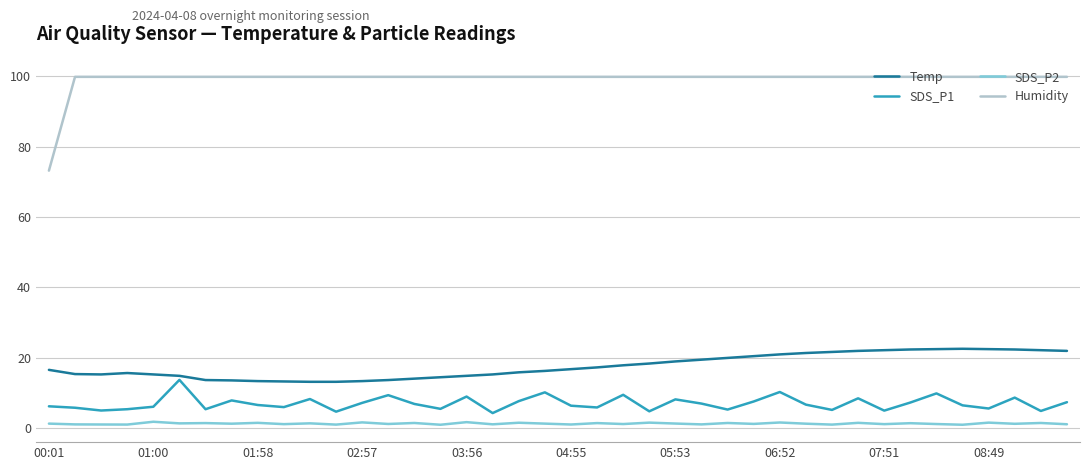

True or false: Temp and Humidity intersect in this chart.

False